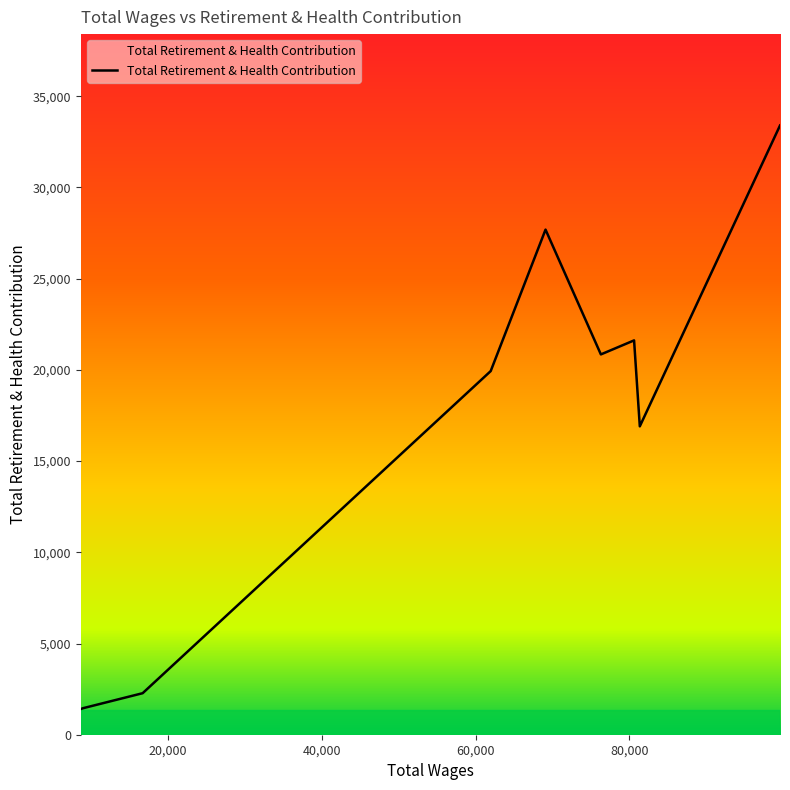

What is the difference between the maximum and minimum values?

31988